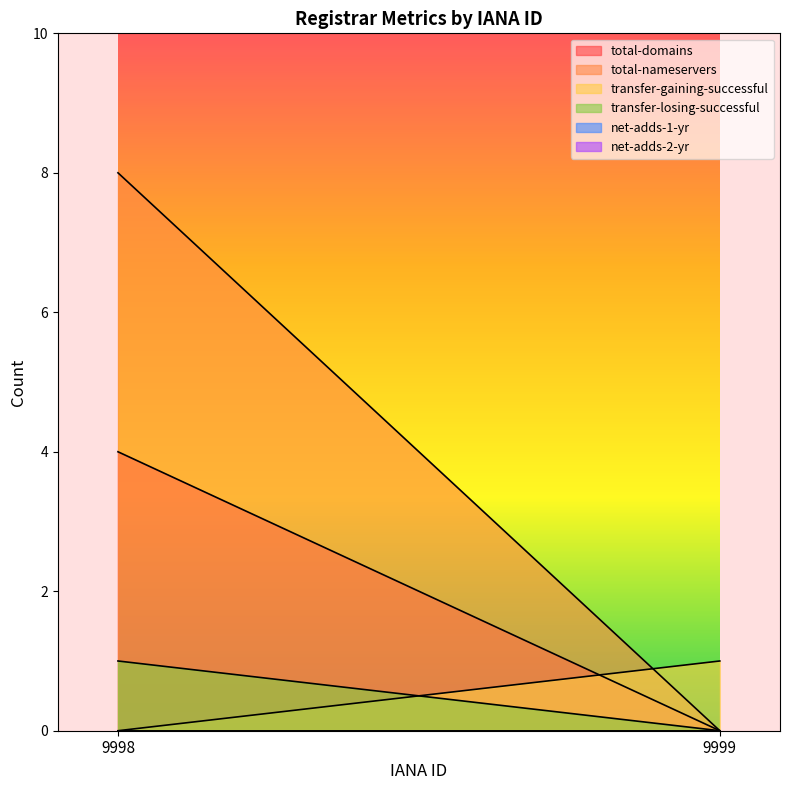

The transfer-losing-successful series shows 0 at 9999. True or false?

True